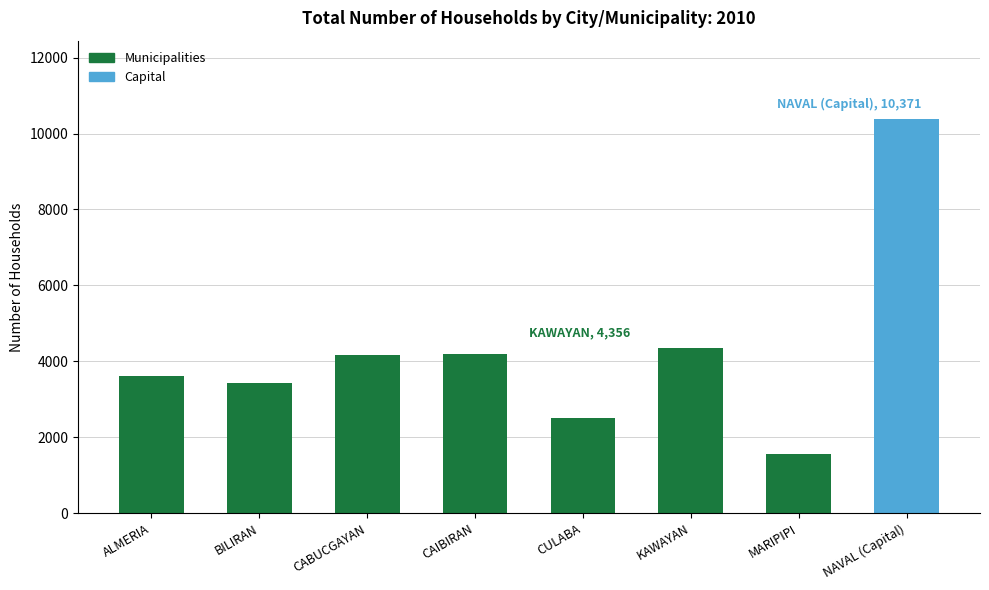

The value at CULABA is 1394. True or false?

False